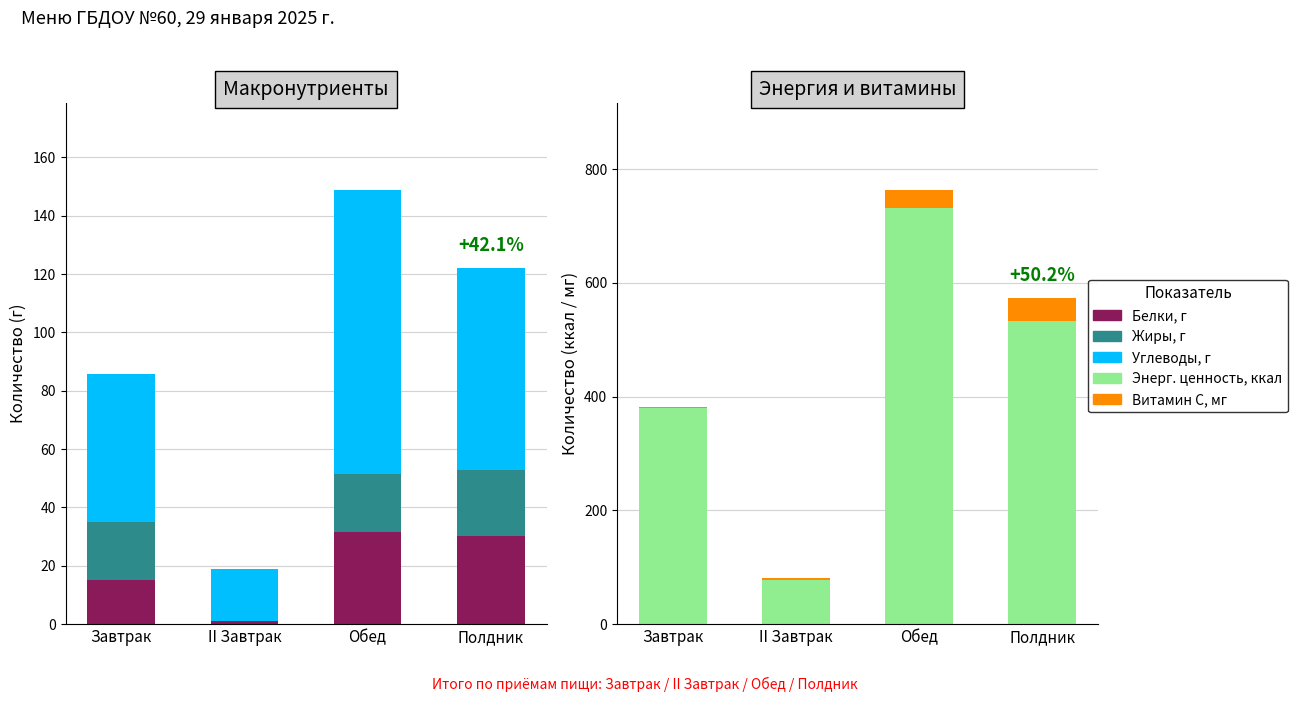

What is the label of the 2nd bar from the left?

II Завтрак